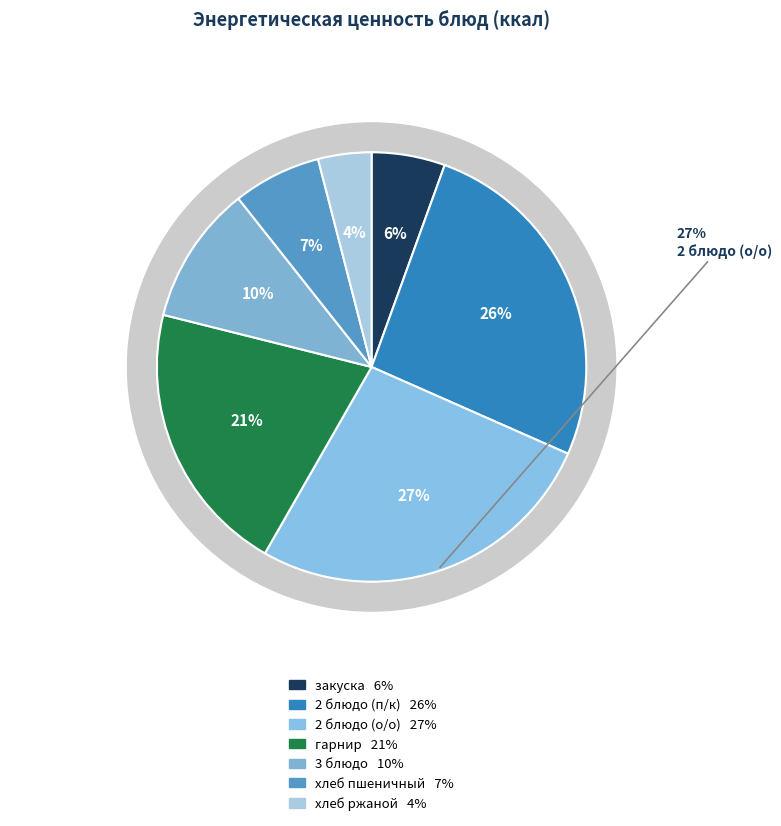

Does 2 блюдо (п/к) represent more than half of the total?

No